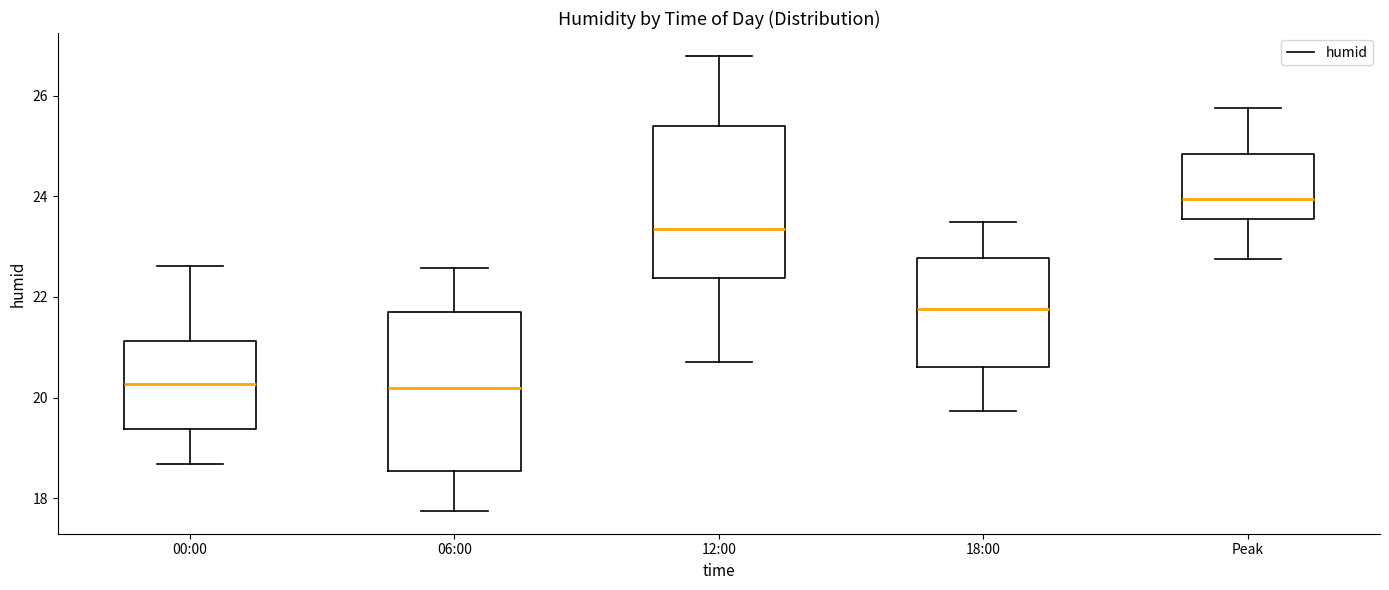

Reading left to right, transcribe this box plot: for each box, give where its median line is, the range the box spans, and where its two whiskers end, as read against the y-axis. The values are not printed on the chart, so give them approximately, as read against the axis.

00:00: median 20.2, box 19.4 to 21.2, whiskers 18.6 to 22.6
06:00: median 20.2, box 18.6 to 21.8, whiskers 17.8 to 22.6
12:00: median 23.4, box 22.4 to 25.4, whiskers 20.8 to 26.8
18:00: median 21.8, box 20.6 to 22.8, whiskers 19.8 to 23.4
Peak: median 24.0, box 23.6 to 24.8, whiskers 22.8 to 25.8